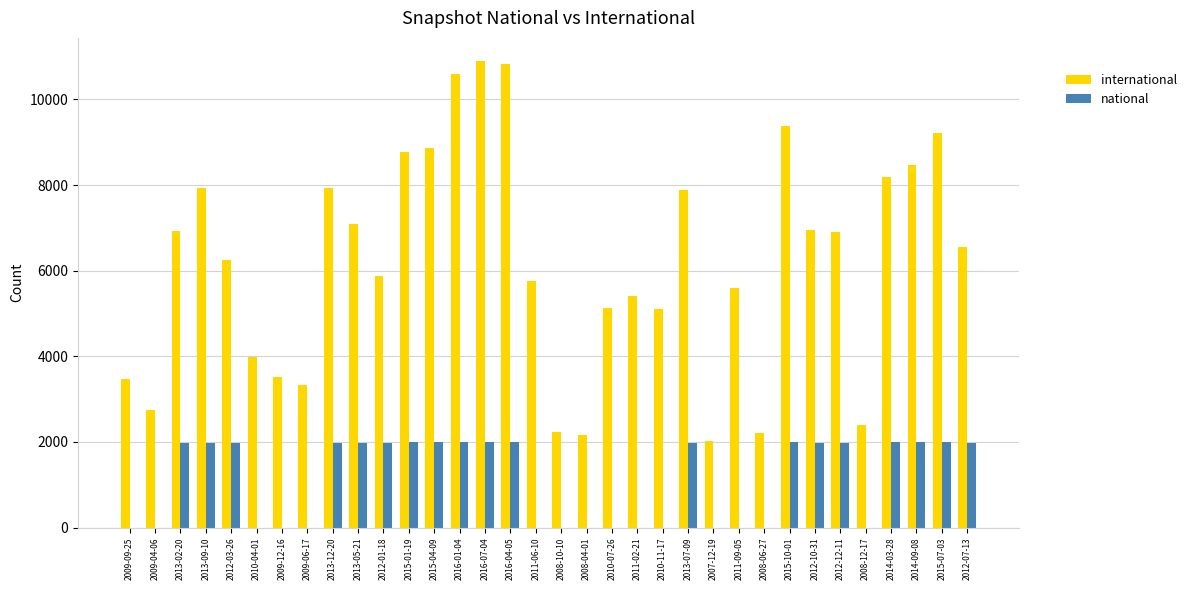

Which series changed the most between 2011-02-21 and 2012-07-13?

national